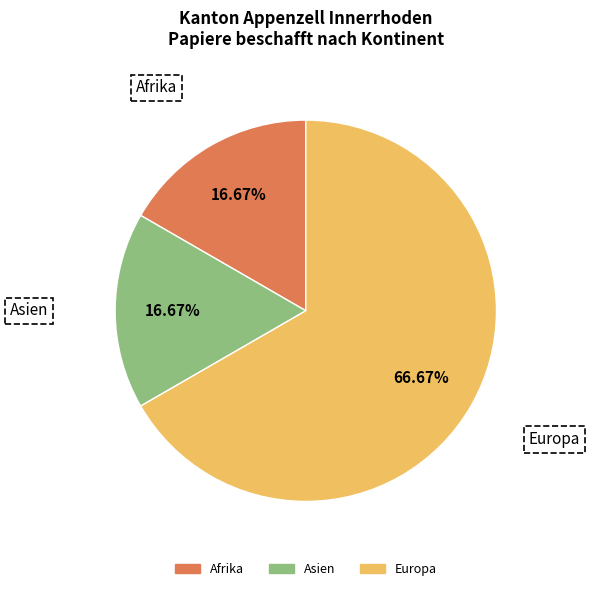

Is there any slice that represents more than half of the pie?

Yes